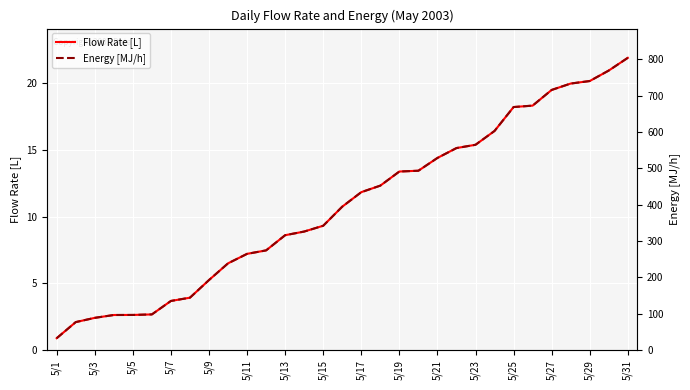

What are all the series names shown in the legend?

Flow Rate [L], Energy [MJ/h]